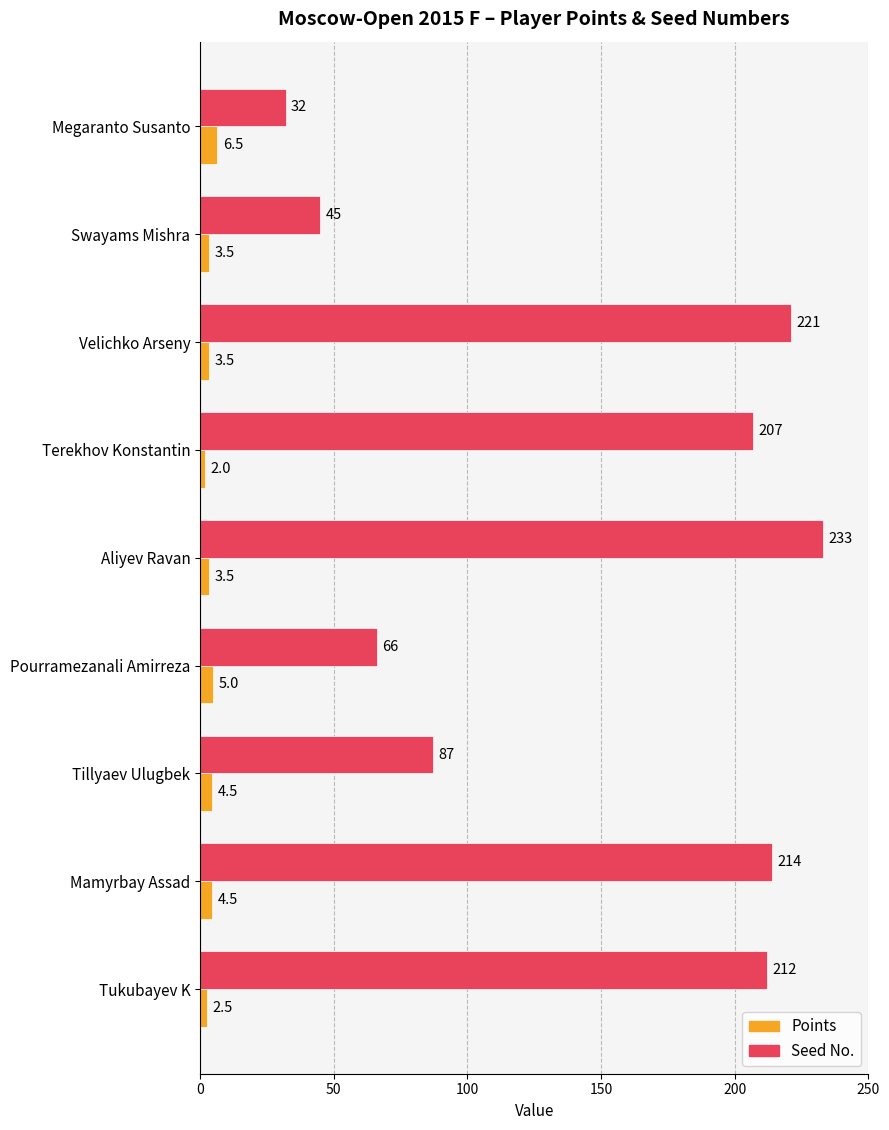

What is the smallest value displayed?

2.0